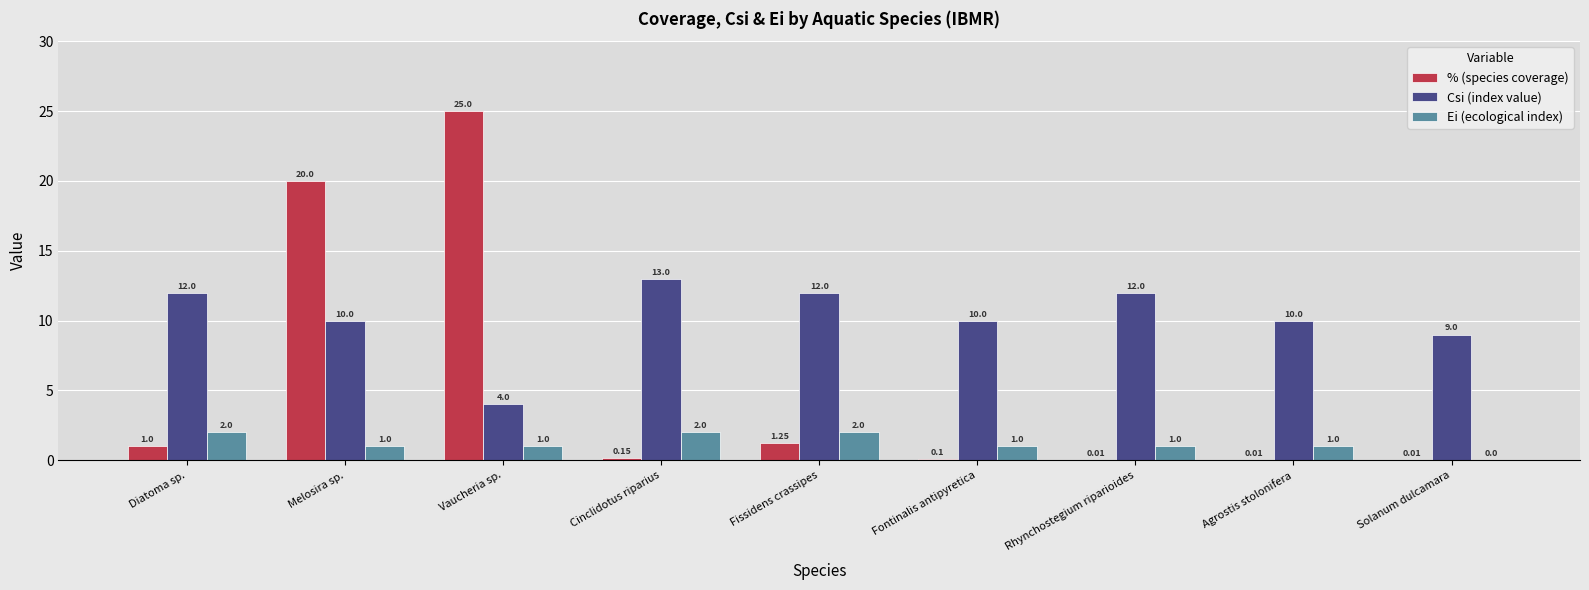

What is the total value across all series at Cinclidotus riparius?

15.2